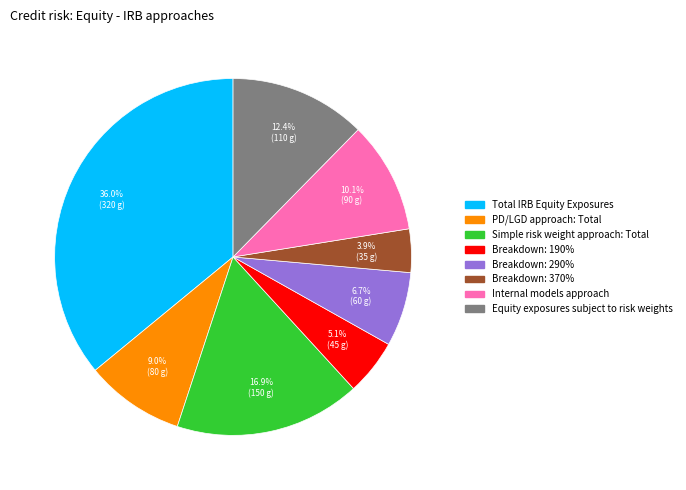

Is there any slice that represents more than half of the pie?

No